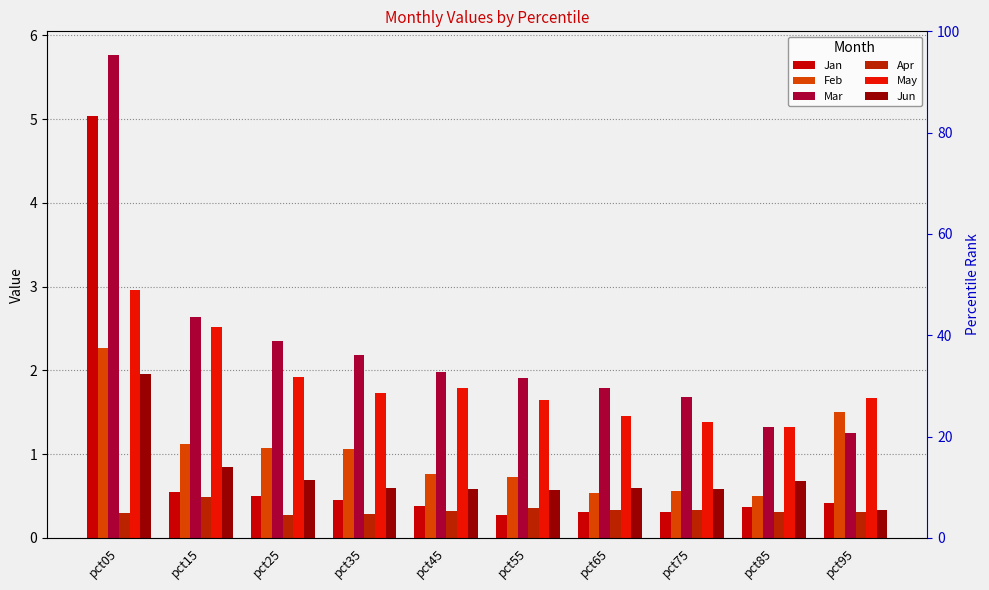

What is the sum of the Jan values at pct45 and pct55?

0.7